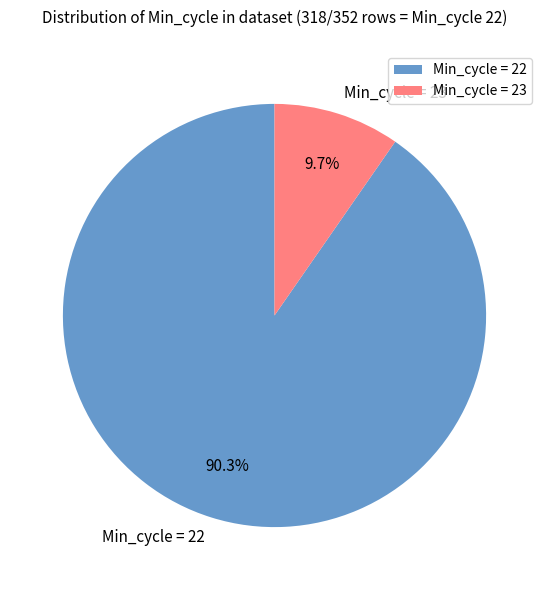

Which slice is the smallest?

Min_cycle = 23